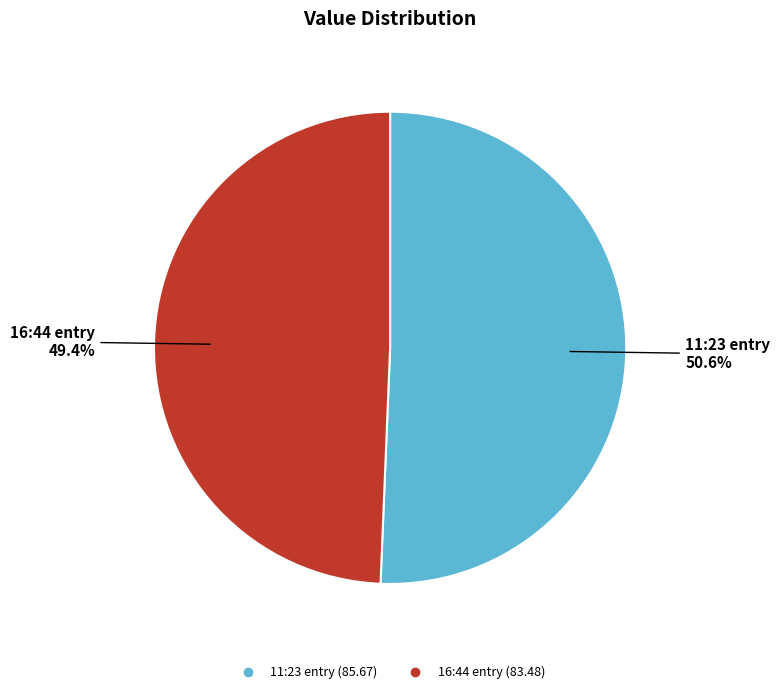

Is there any slice that represents more than half of the pie?

Yes